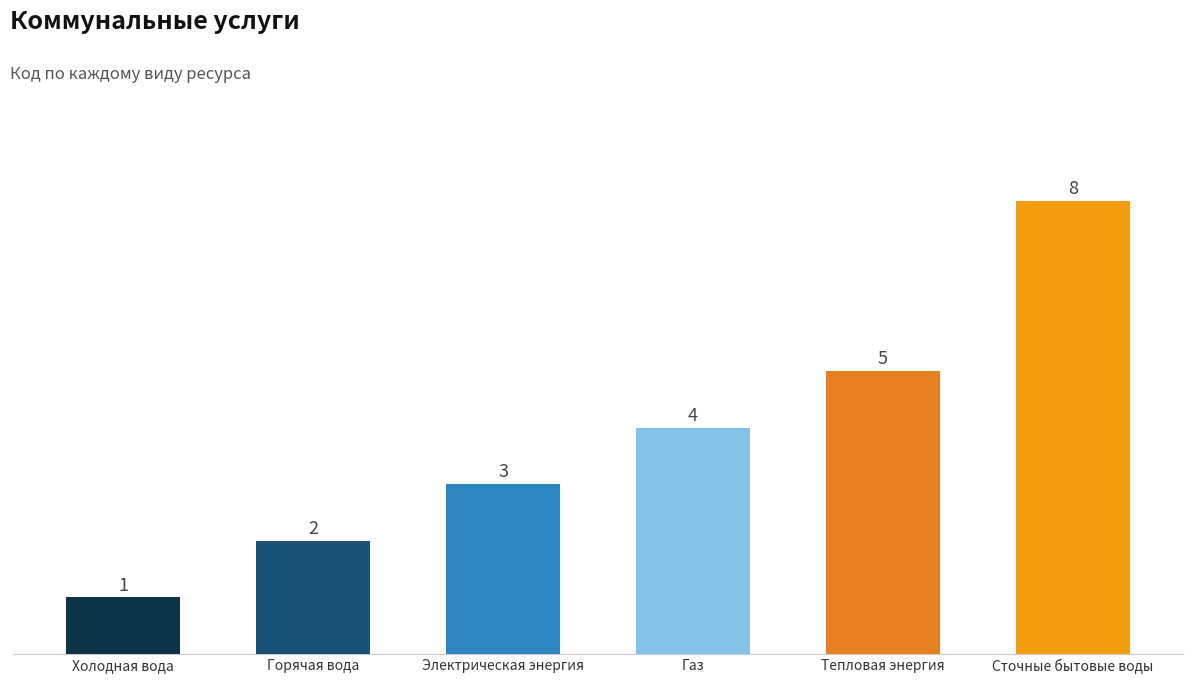

List the labels in order of value, smallest first.

Холодная вода, Горячая вода, Электрическая энергия, Газ, Тепловая энергия, Сточные бытовые воды